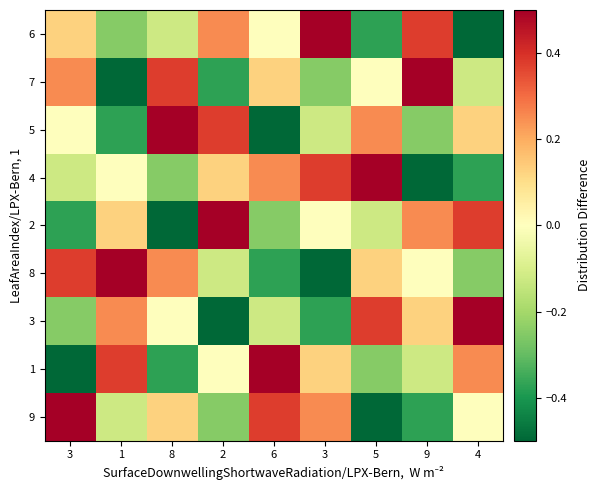

Rank the series at 6 from highest to lowest value.

1, 9, 4, 7, 6, 3, 2, 8, 5